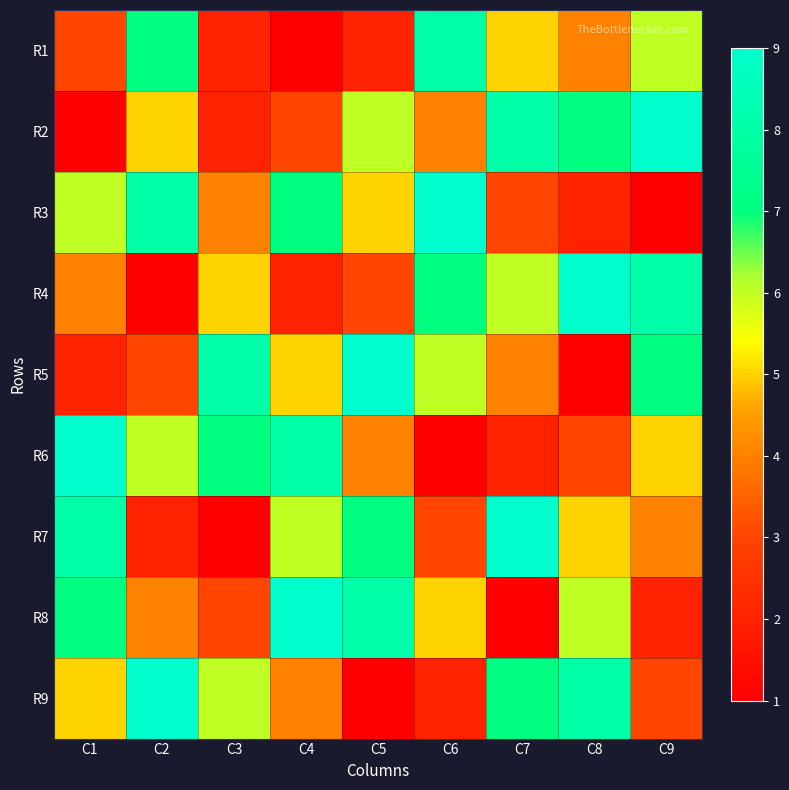

Reading left to right, extract all data points from this chart.

R1: C1=3	C2=7	C3=2	C4=1	C5=2	C6=8	C7=5	C8=4	C9=6
R2: C1=1	C2=5	C3=2	C4=3	C5=6	C6=4	C7=8	C8=7	C9=9
R3: C1=6	C2=8	C3=4	C4=7	C5=5	C6=9	C7=3	C8=2	C9=1
R4: C1=4	C2=1	C3=5	C4=2	C5=3	C6=7	C7=6	C8=9	C9=8
R5: C1=2	C2=3	C3=8	C4=5	C5=9	C6=6	C7=4	C8=1	C9=7
R6: C1=9	C2=6	C3=7	C4=8	C5=4	C6=1	C7=2	C8=3	C9=5
R7: C1=8	C2=2	C3=1	C4=6	C5=7	C6=3	C7=9	C8=5	C9=4
R8: C1=7	C2=4	C3=3	C4=9	C5=8	C6=5	C7=1	C8=6	C9=2
R9: C1=5	C2=9	C3=6	C4=4	C5=1	C6=2	C7=7	C8=8	C9=3